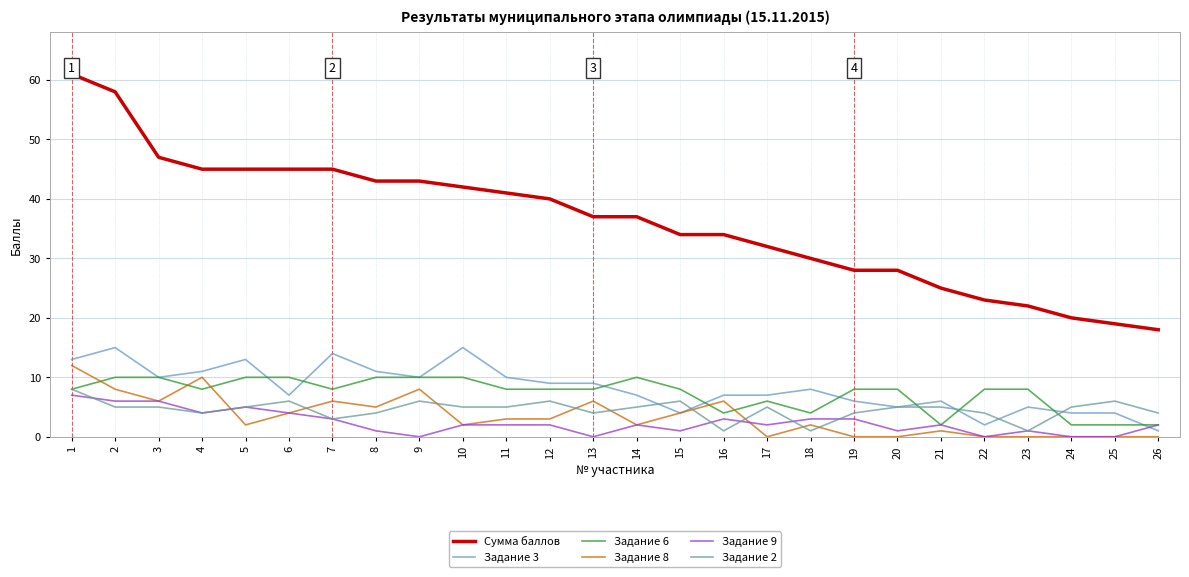

What is the sum of all Задание 8 values?

90